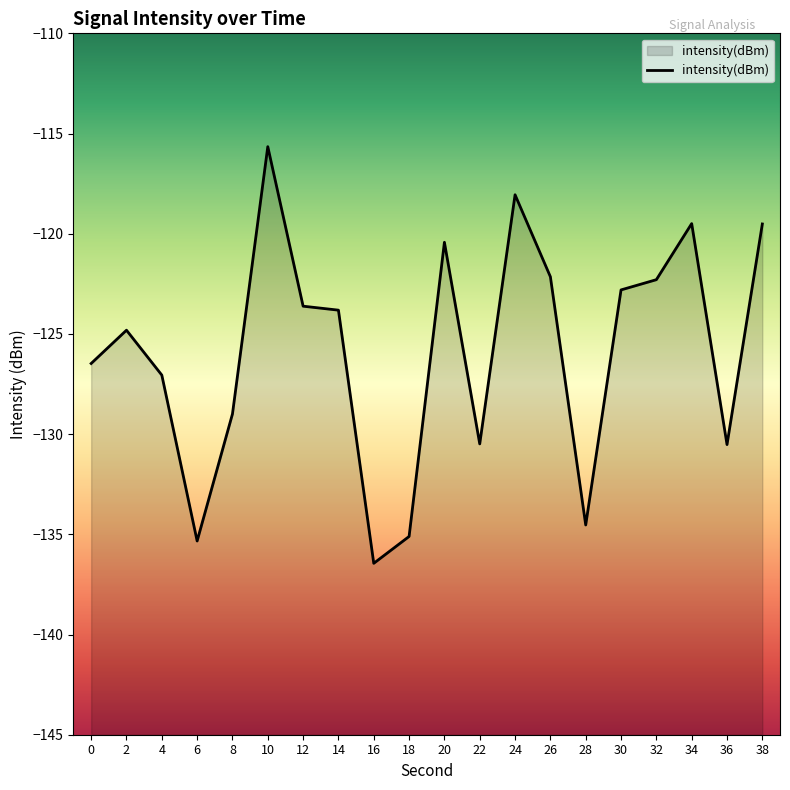

How many data points does each series have?

20